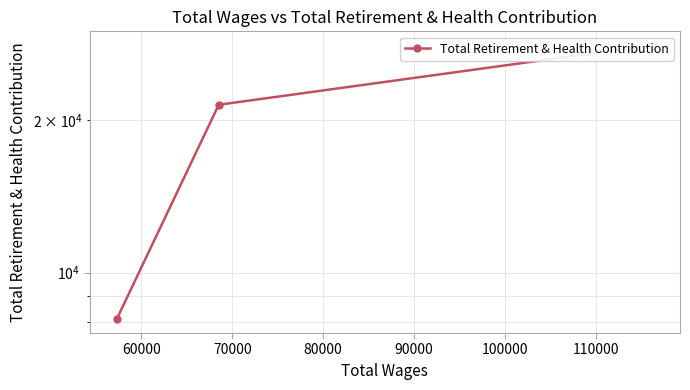

What is the difference between the maximum and minimum values?

20072